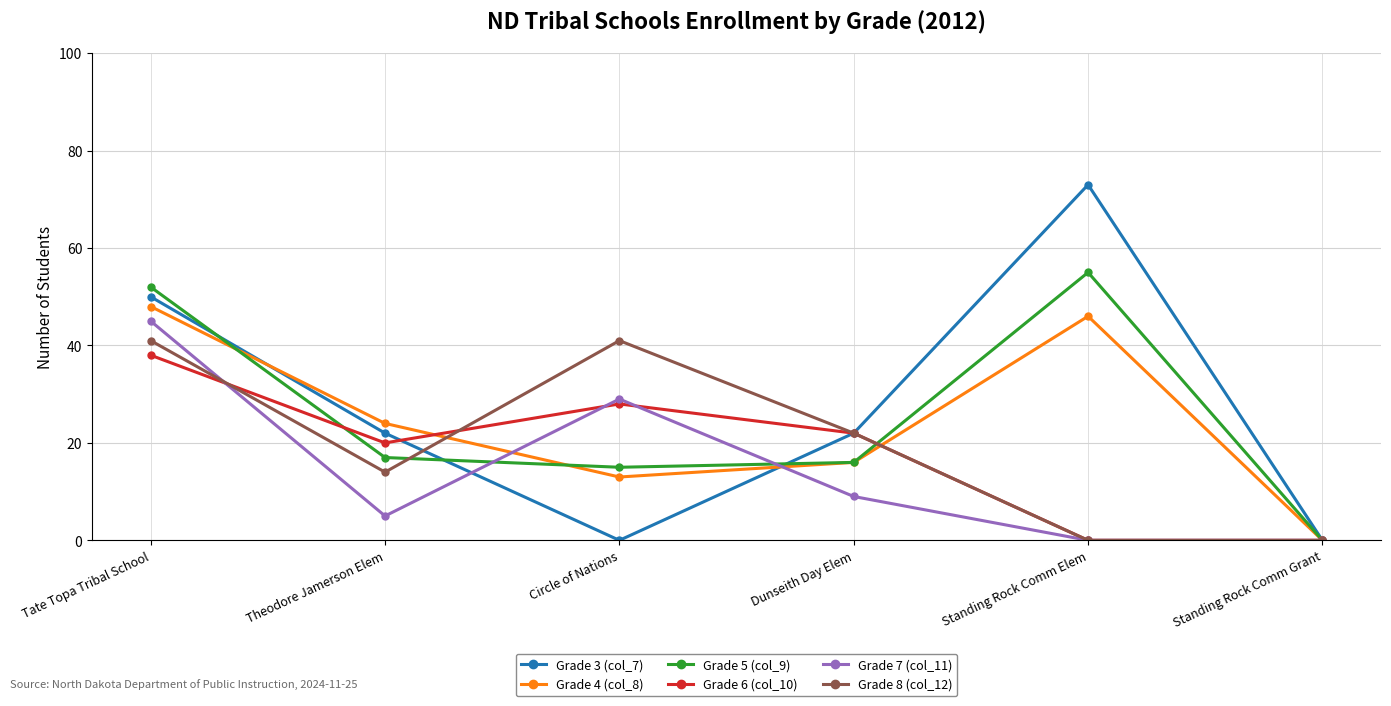

Which series has the largest total across all categories?

Grade 3 (col_7)